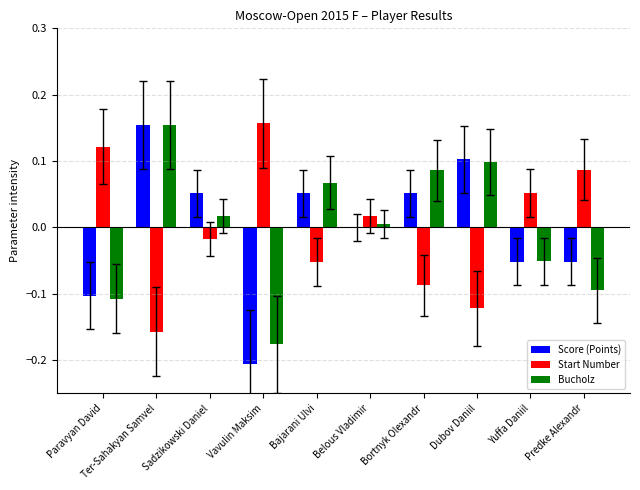

Is the value of Start Number at Dubov Daniil greater than the value of Bucholz at Yuffa Daniil?

No